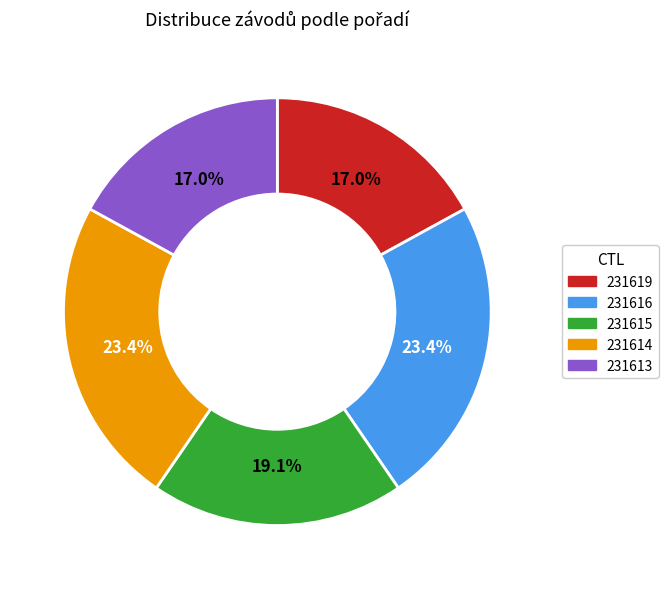

Which has a higher value, 231615 or 231614?

231614